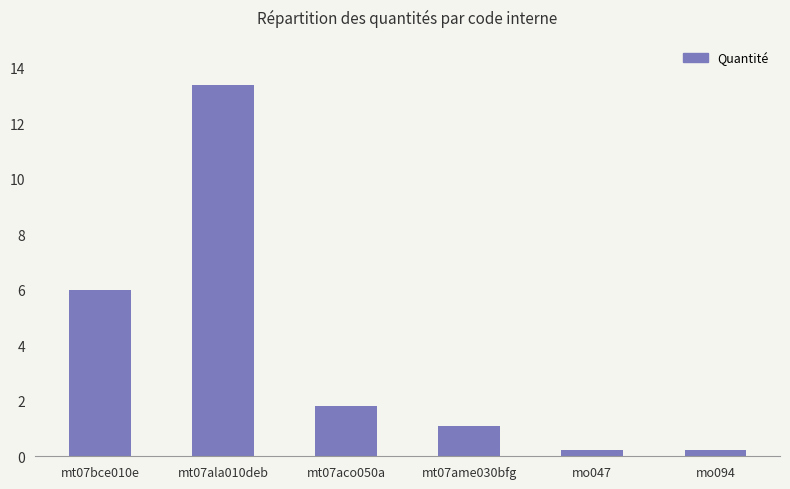

What position from the left is mt07aco050a?

3